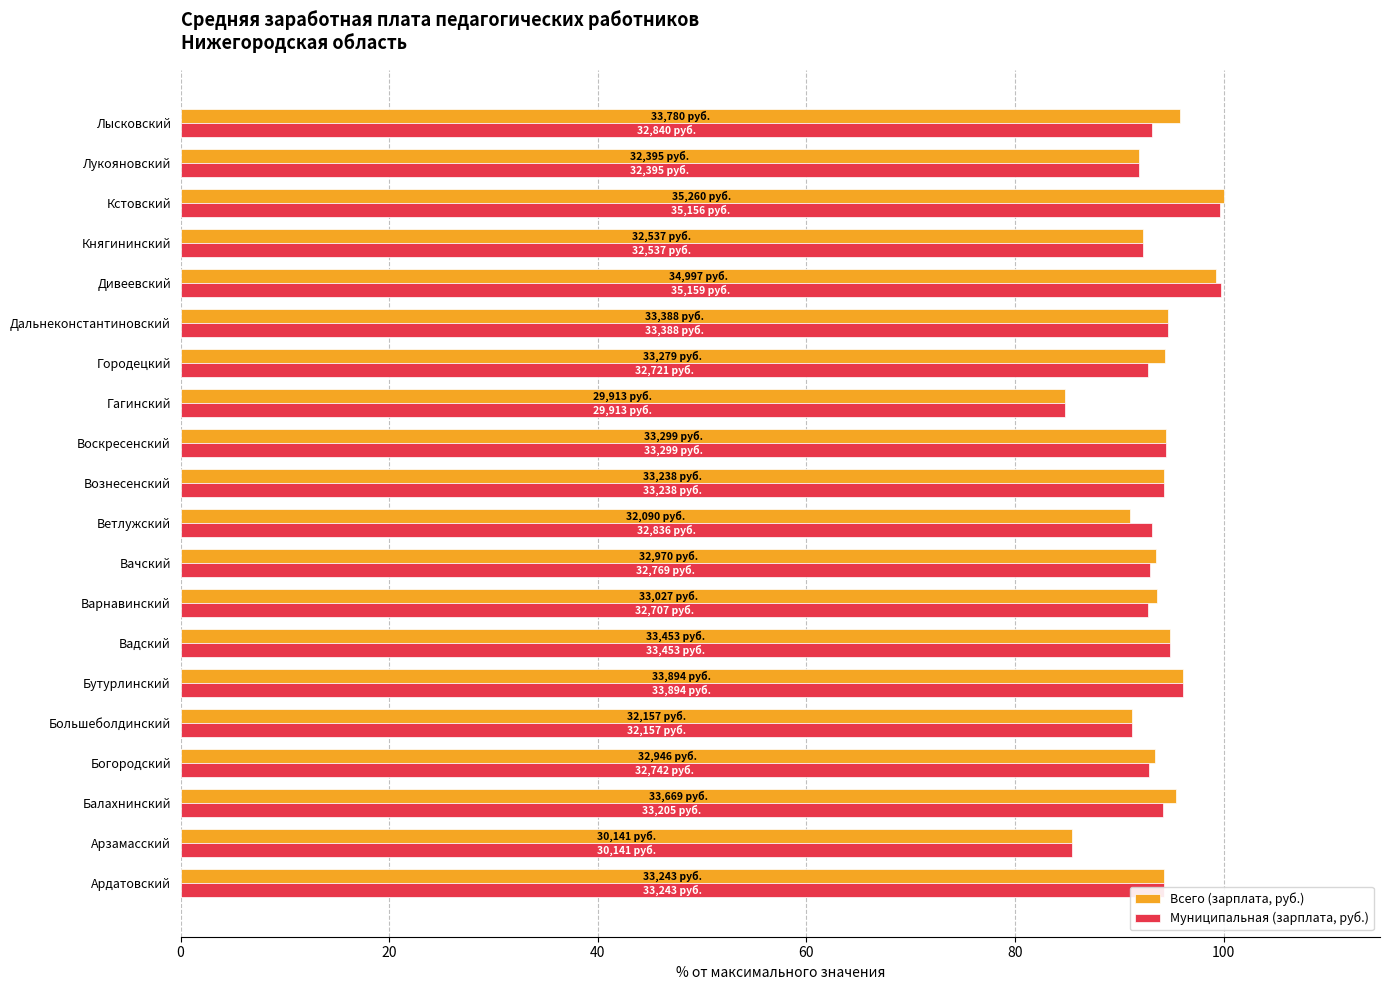

What is the spread (max minus min) of values at Богородский?

0.6